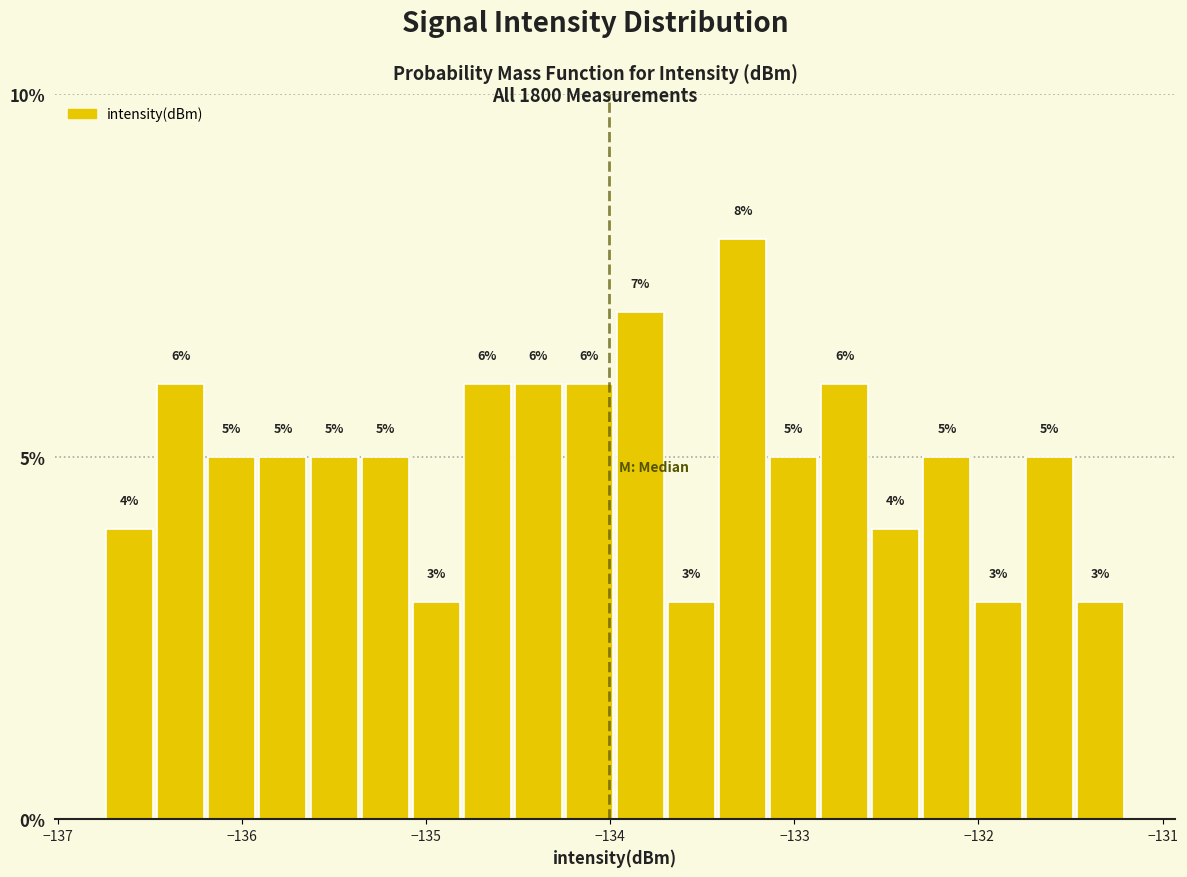

Around what value on the x-axis is the tallest bar? Give the approximate position of its centre, as read against the axis.

-133.3